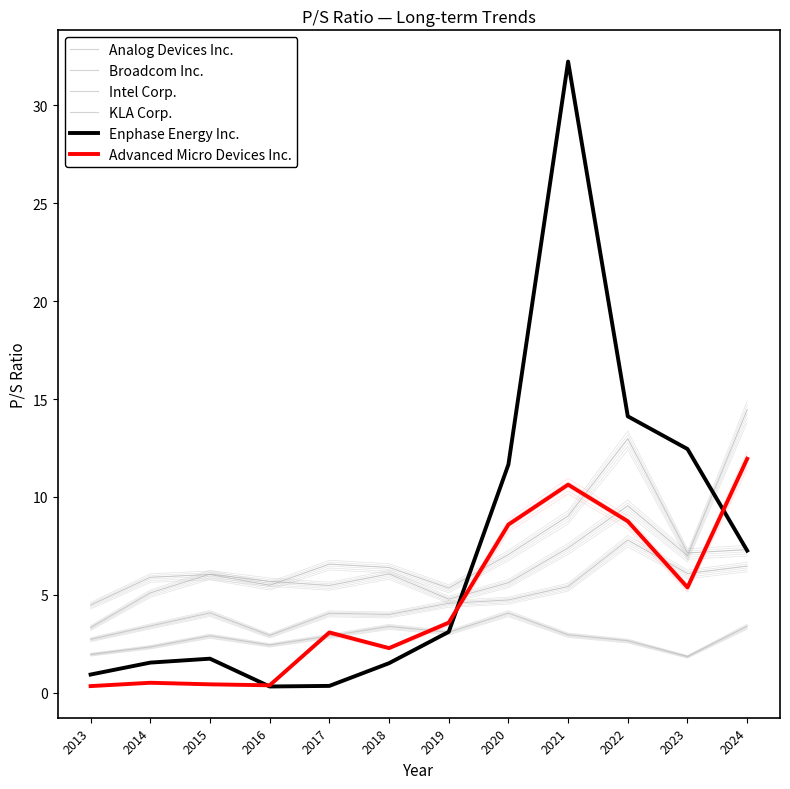

The Analog Devices Inc. series shows 9.1 at 2015. True or false?

False